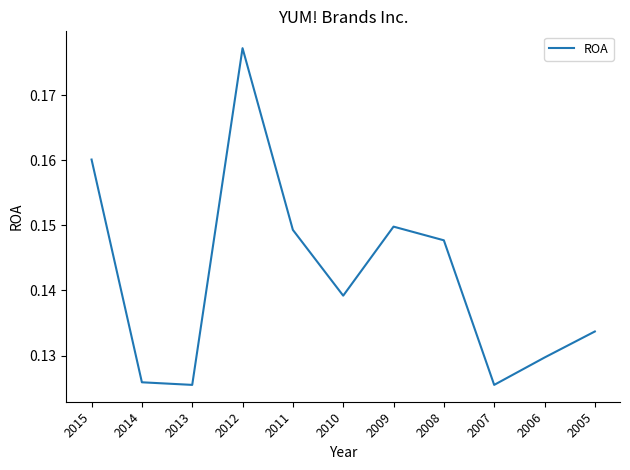

How many lines are shown in the chart?

1